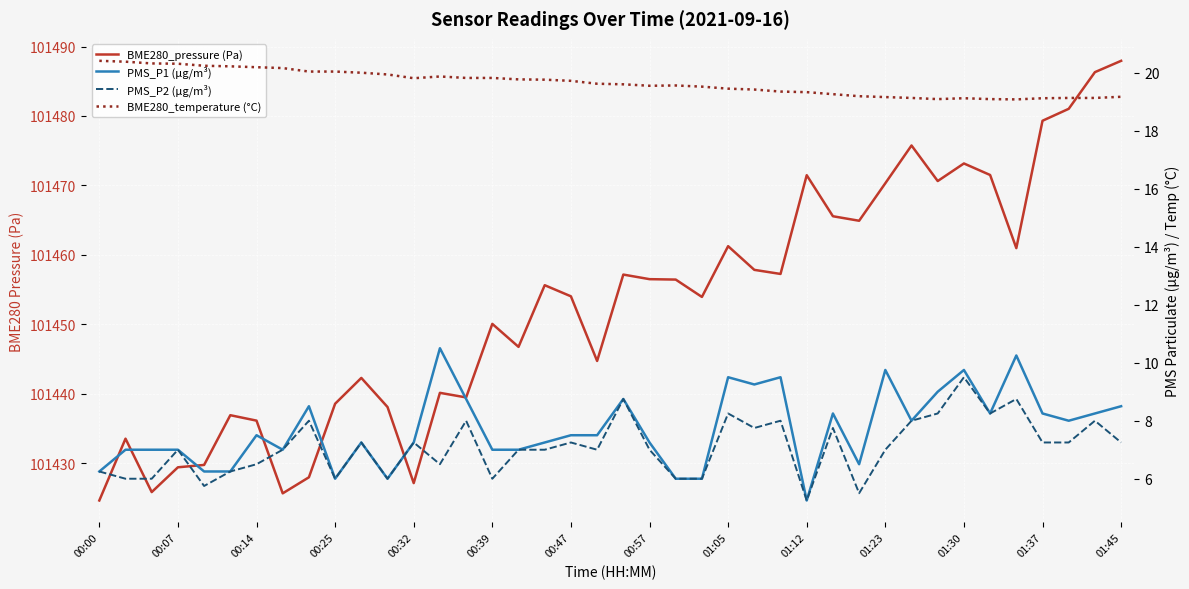

What is the label of the 17th point from the right?

23